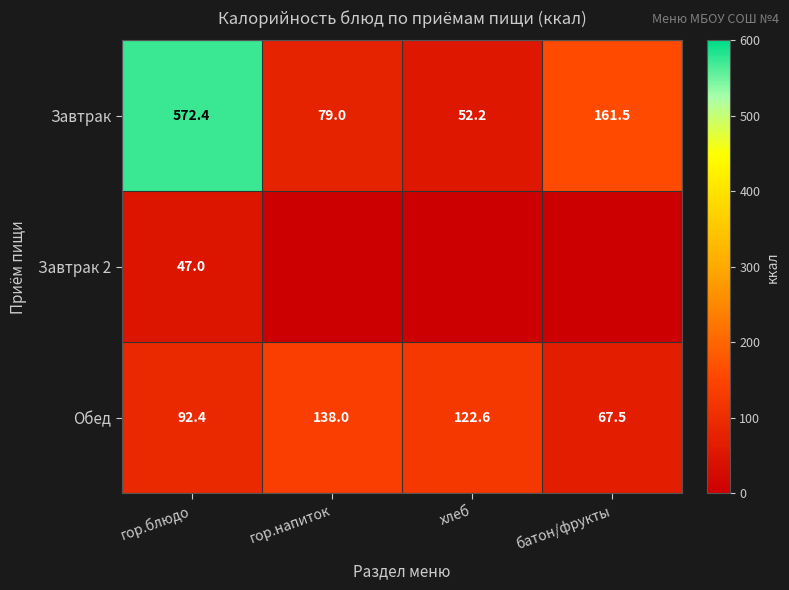

What is the spread (max minus min) of values at гор.блюдо?

525.4